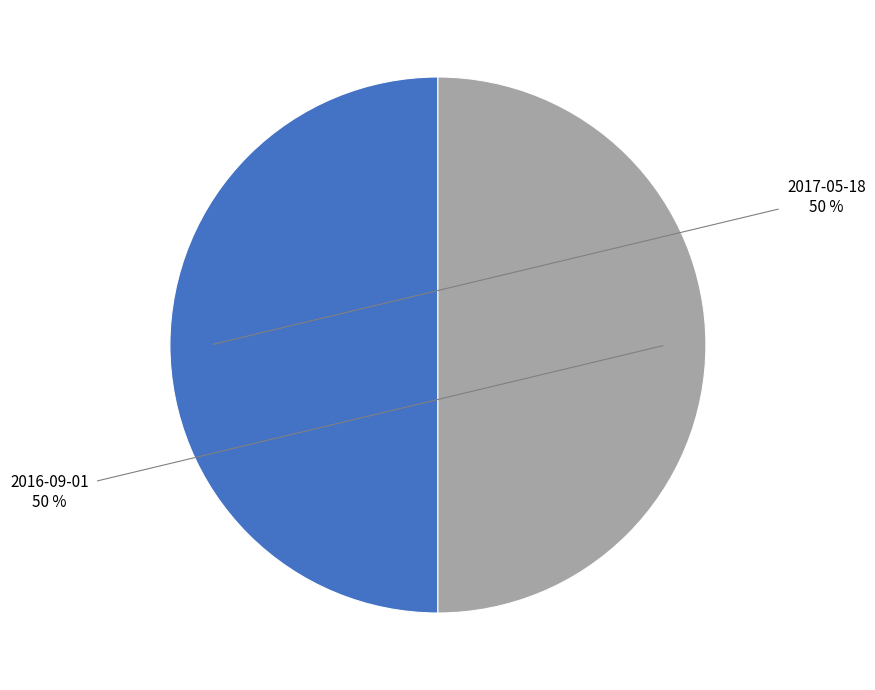

Combined, do 2017-05-18 and 2016-09-01 account for over 50%?

Yes